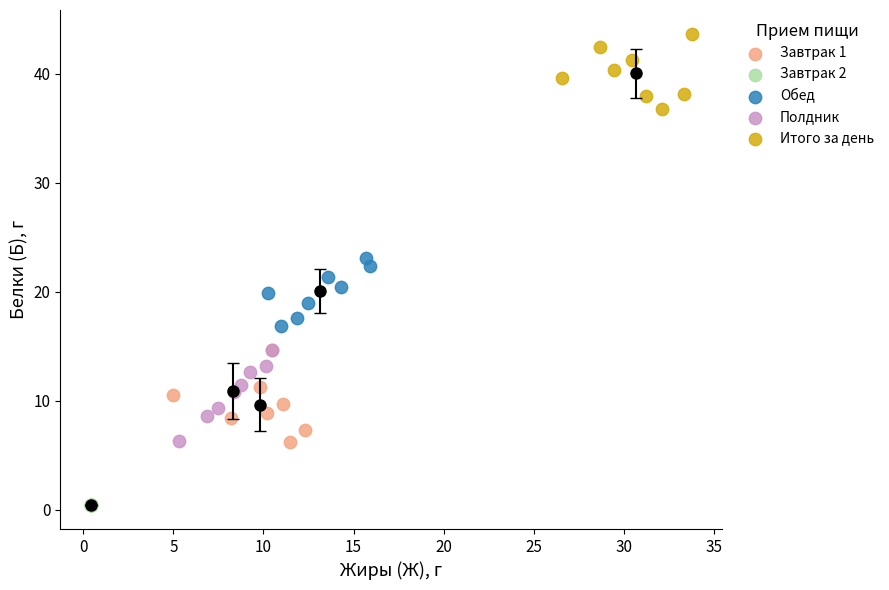

Which series reaches the maximum Y coordinate?

Итого за день